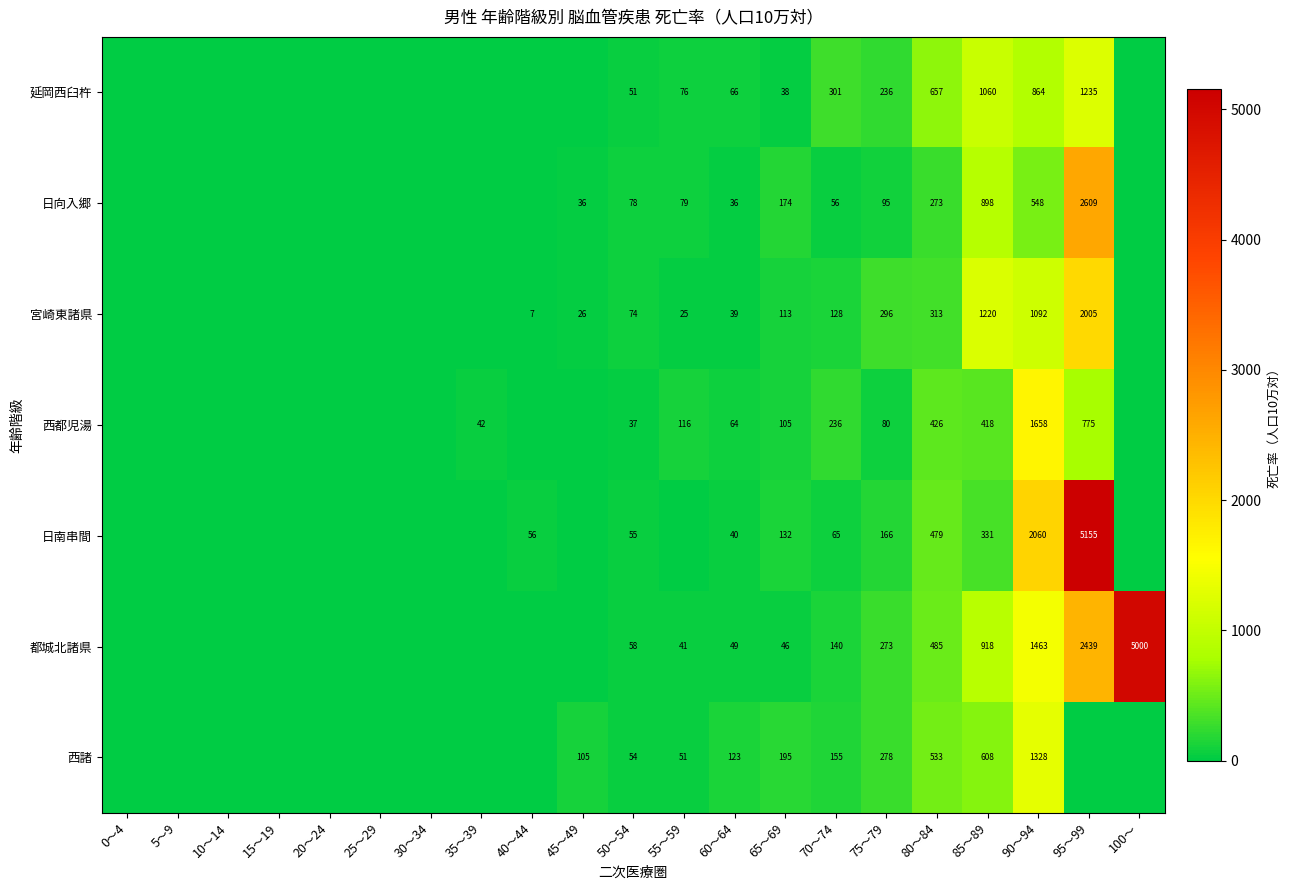

What is the total value across all series at 85～89?

5453